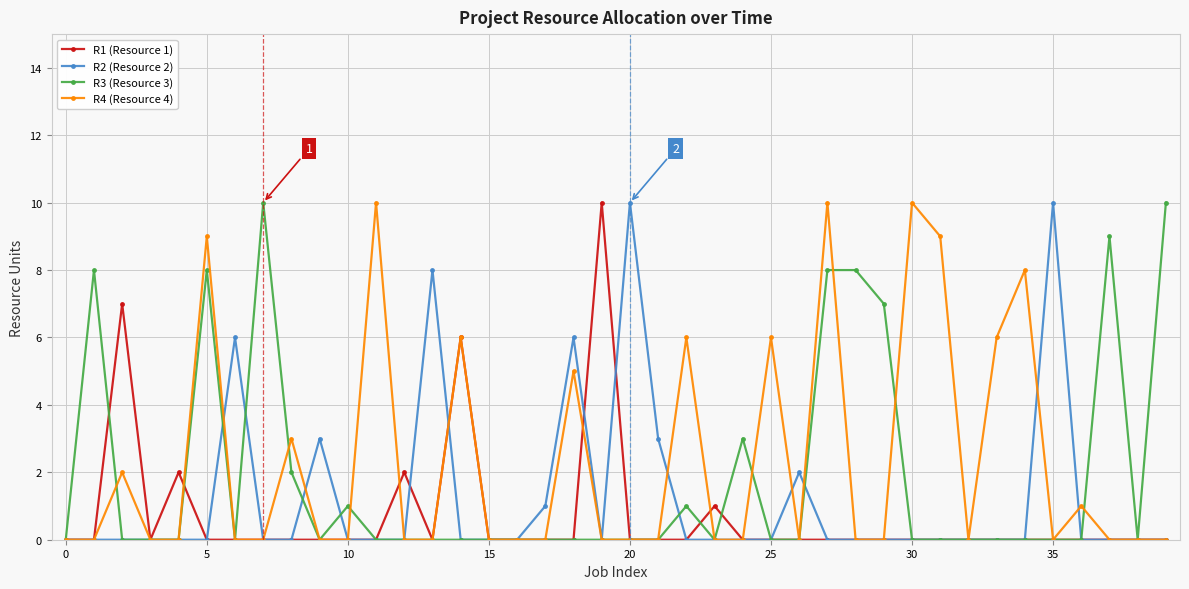

Does the chart have visible grid lines?

Yes